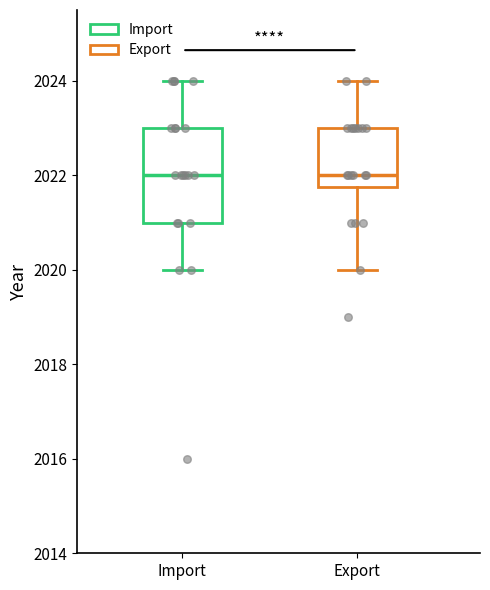

Reading left to right, read every box against the y-axis: the position of its median line, the range the box covers, and the ends of its whiskers. The values are not printed on the chart, so give them approximately, as read against the axis.

Import: median 2022.0, box 2021.0 to 2023.0, whiskers 2020.0 to 2024.0
Export: median 2022.0, box 2021.8 to 2023.0, whiskers 2020.0 to 2024.0